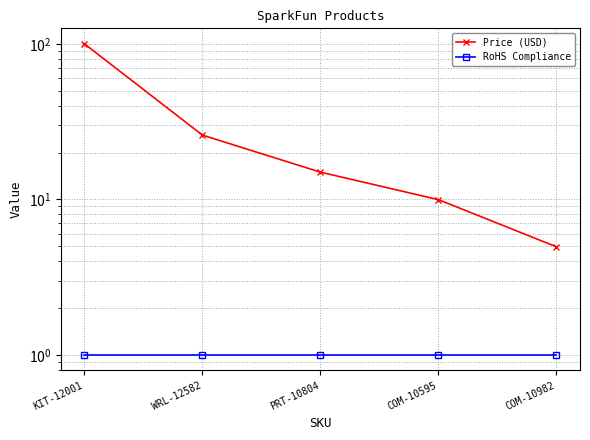

At which label is RoHS Compliance closest to 1?

KIT-12001